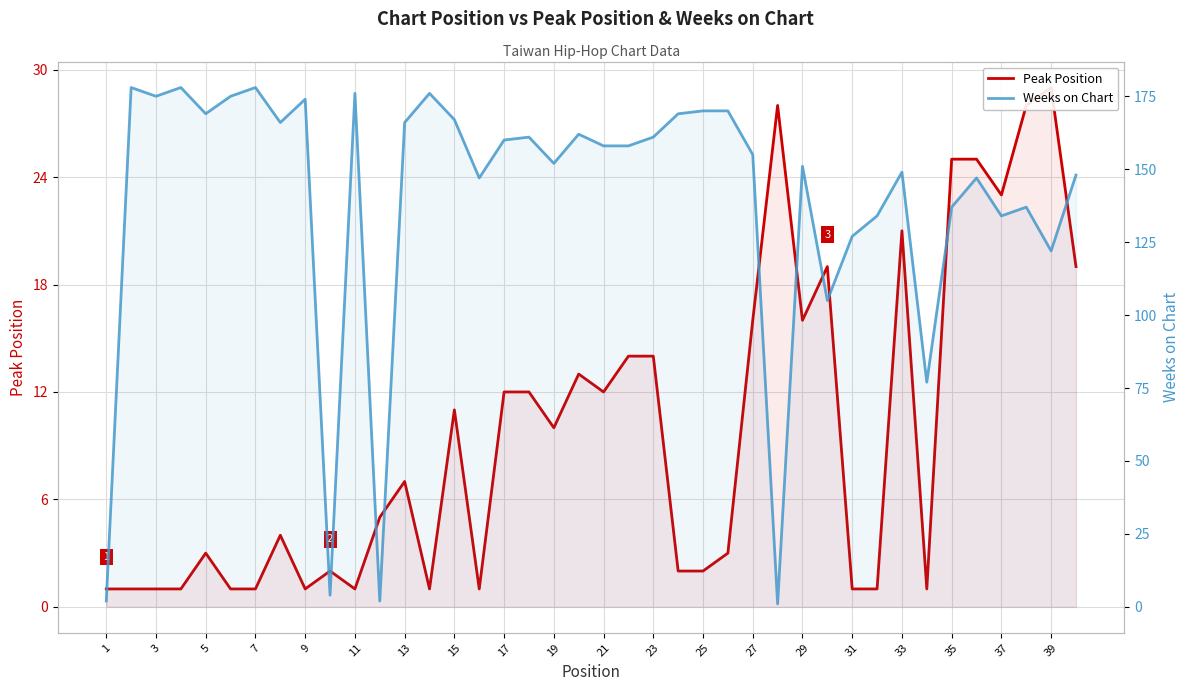

Which series has the largest range (max minus min)?

Weeks on Chart